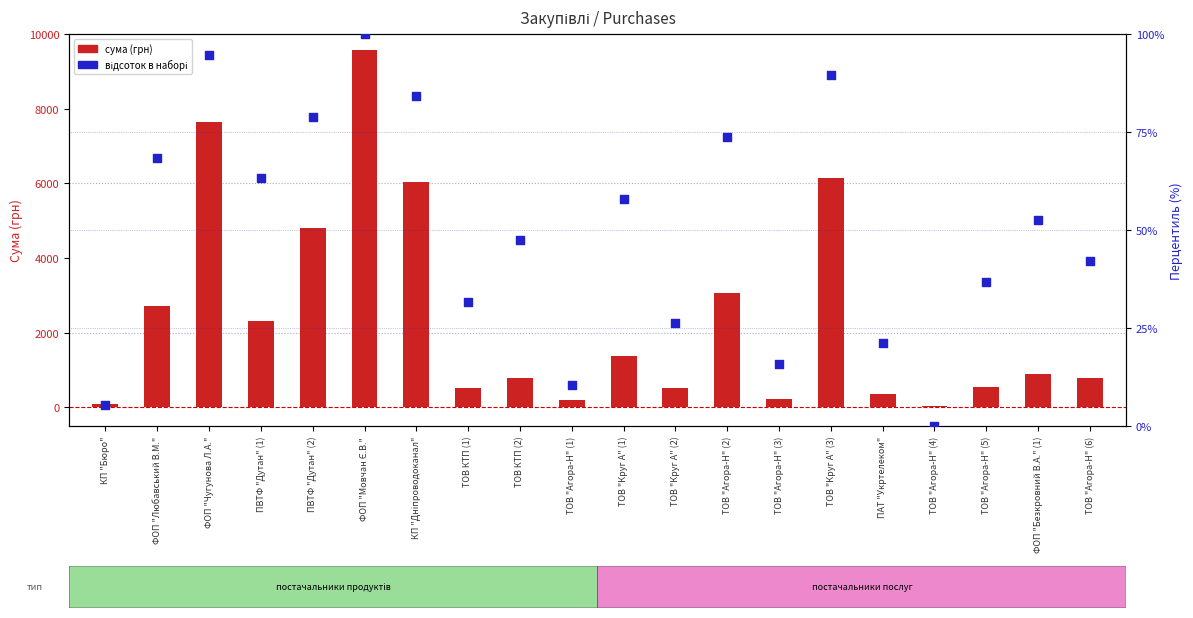

What is the total value across all series at ТОВ "Круг А" (3)?

6219.5